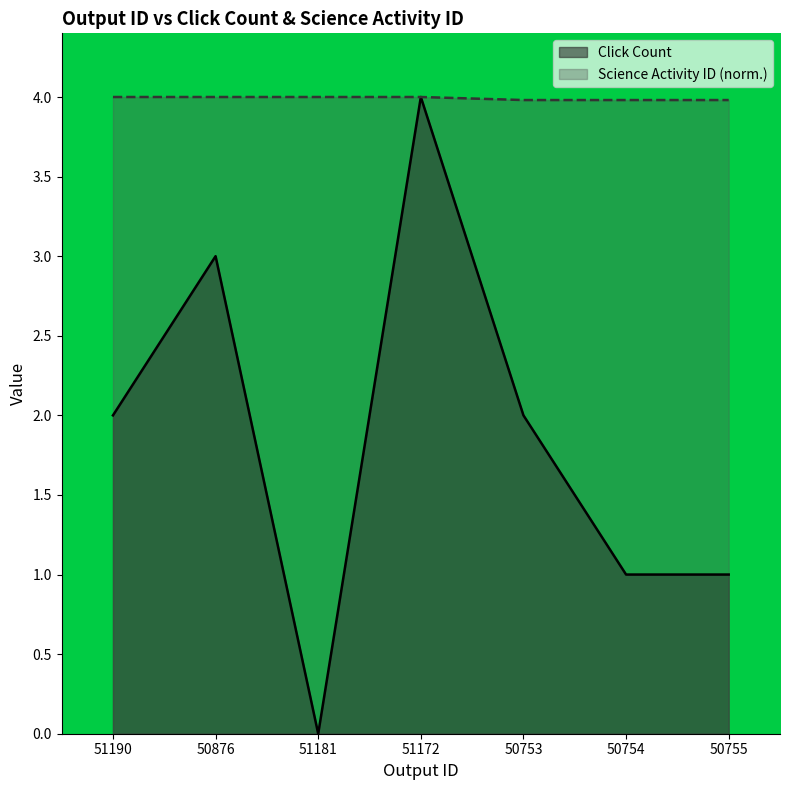

Is the value of Science Activity ID at 51190 greater than the value of Click Count at 51181?

Yes